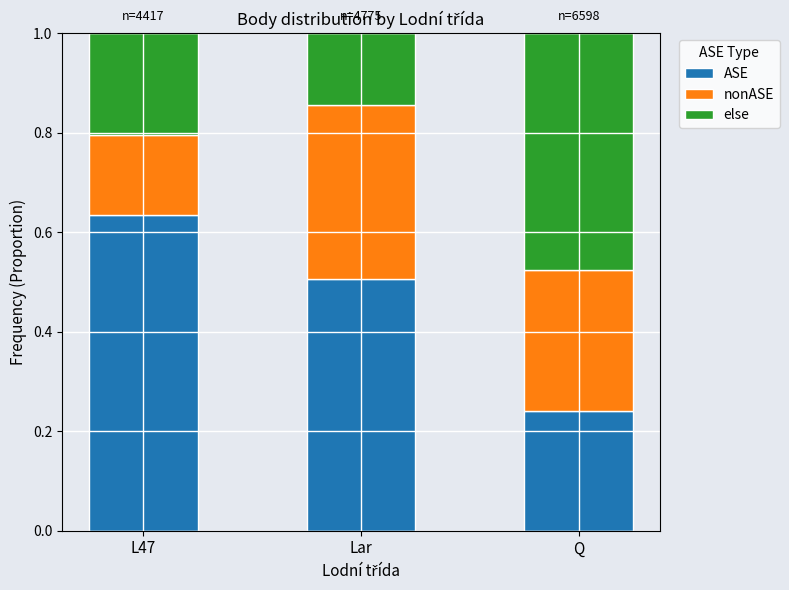

How many ASE values are between 0 and 1?

3